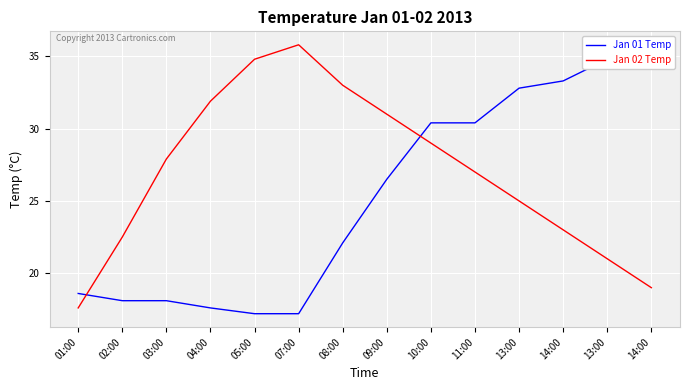

Rank the categories by Jan 01 Temp value from lowest to highest.

05:00, 07:00, 04:00, 02:00, 03:00, 01:00, 08:00, 09:00, 10:00, 11:00, 13:00, 14:00, 13:00, 14:00